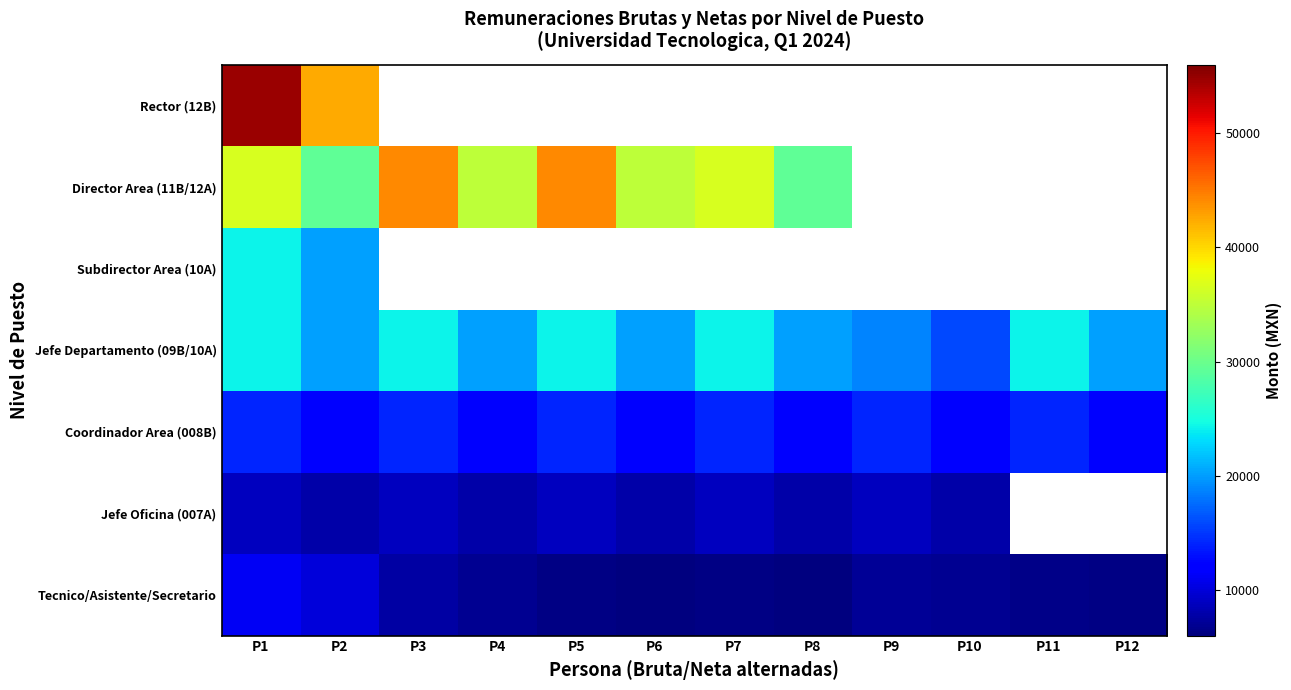

What is the minimum value for Coordinador Area (008B)?

12330.5